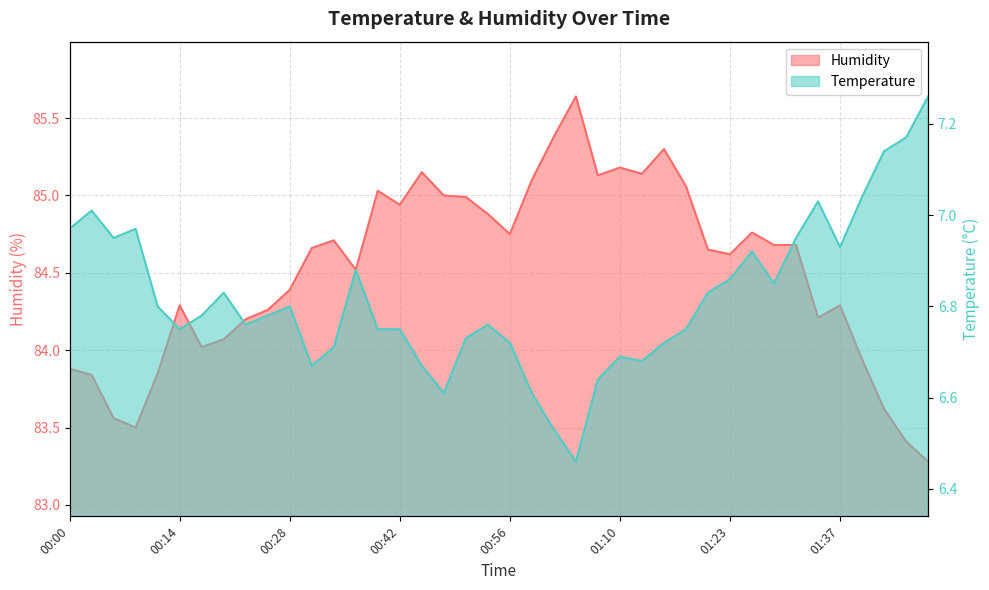

Is it true that humidity equals 58.6 at 00:42?

False